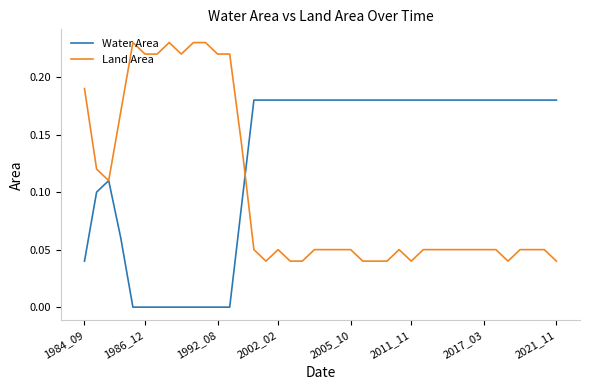

Which series has the widest spread of values?

Land Area